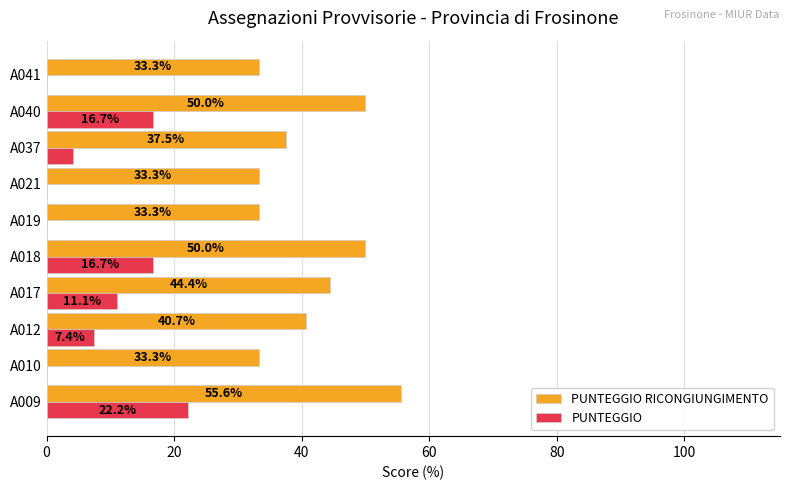

Is it true that PUNTEGGIO RICONGIUNGIMENTO equals 37.5 at A037?

True